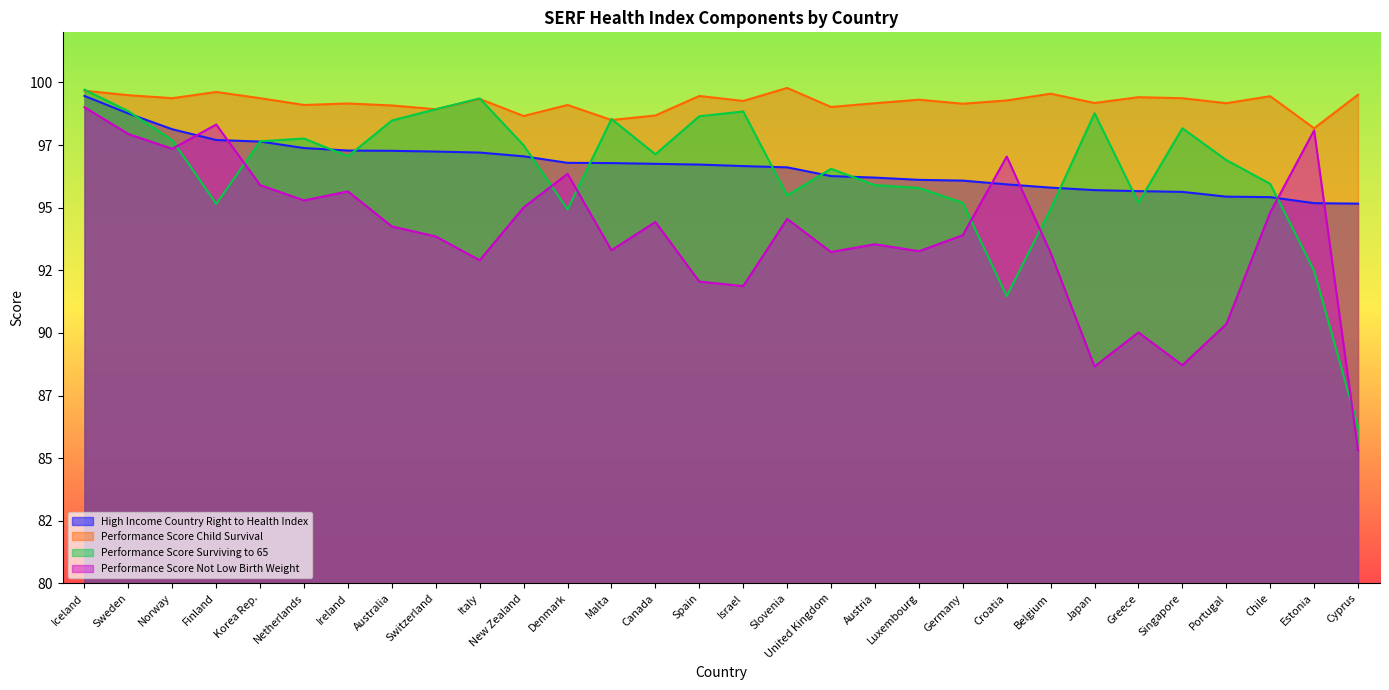

Rank the categories by High Income Country Right to Health Index value from lowest to highest.

Cyprus, Estonia, Chile, Portugal, Singapore, Greece, Japan, Belgium, Croatia, Germany, Luxembourg, Austria, United Kingdom, Slovenia, Israel, Spain, Canada, Malta, Denmark, New Zealand, Italy, Switzerland, Australia, Ireland, Netherlands, Korea Rep., Finland, Norway, Sweden, Iceland